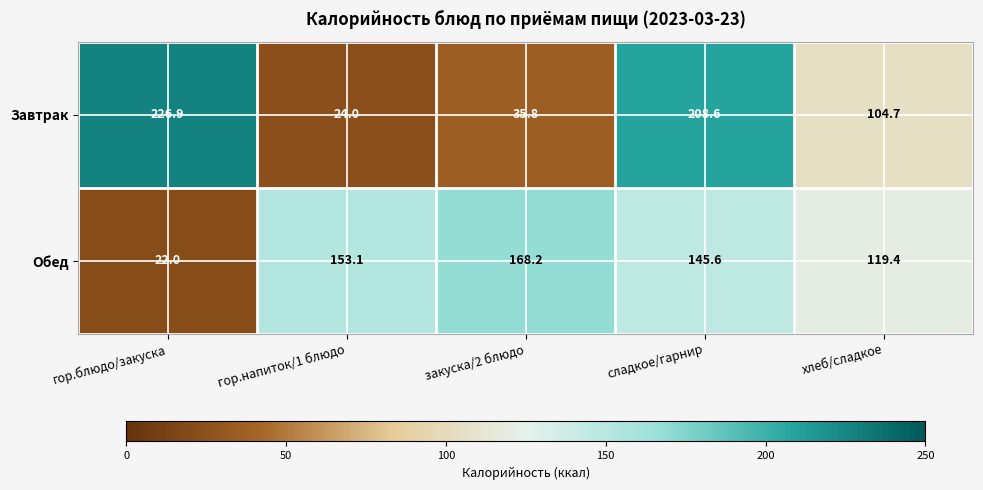

Rank the series by their average value, from highest to lowest.

Обед, Завтрак